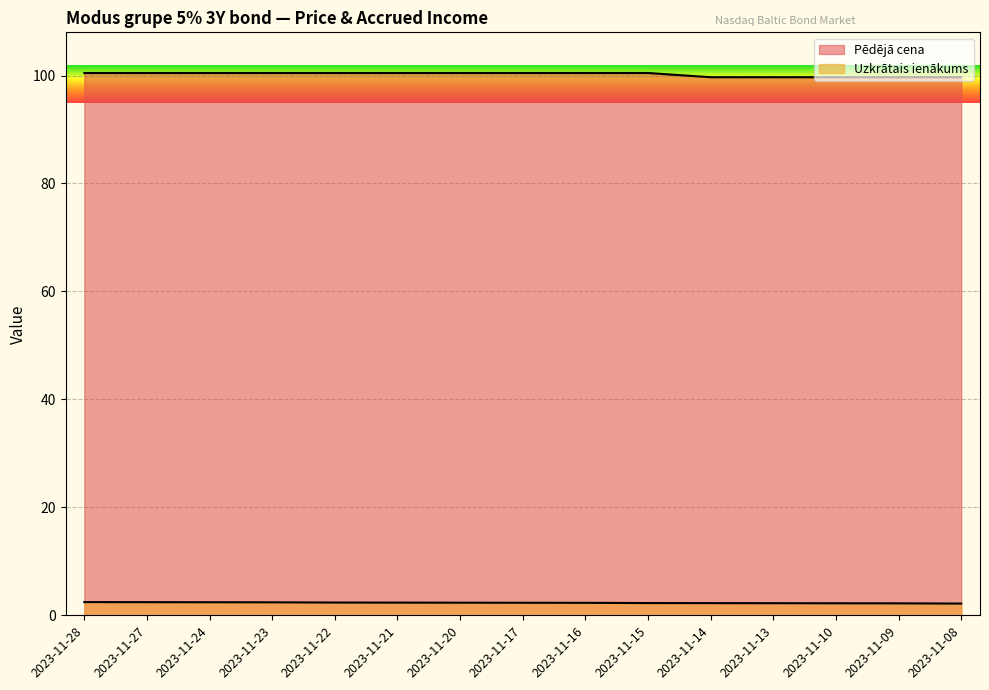

List the series in order of their overall mean, lowest first.

Uzkrātais ienākums, Pēdējā cena